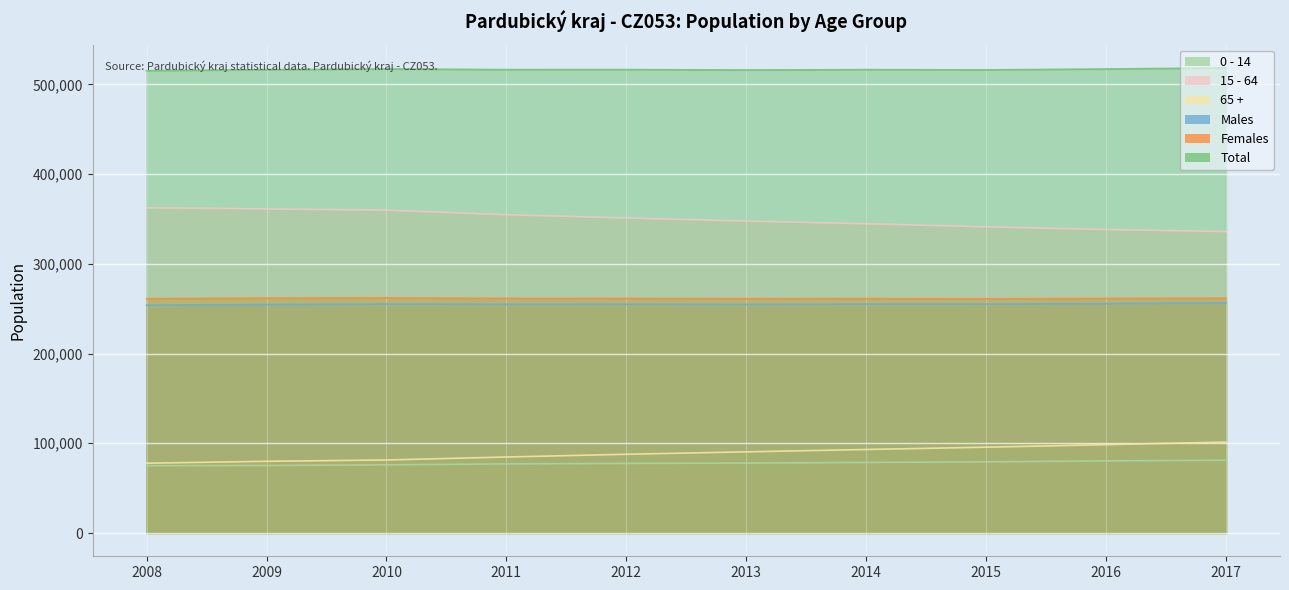

How many lines are shown in the chart?

6